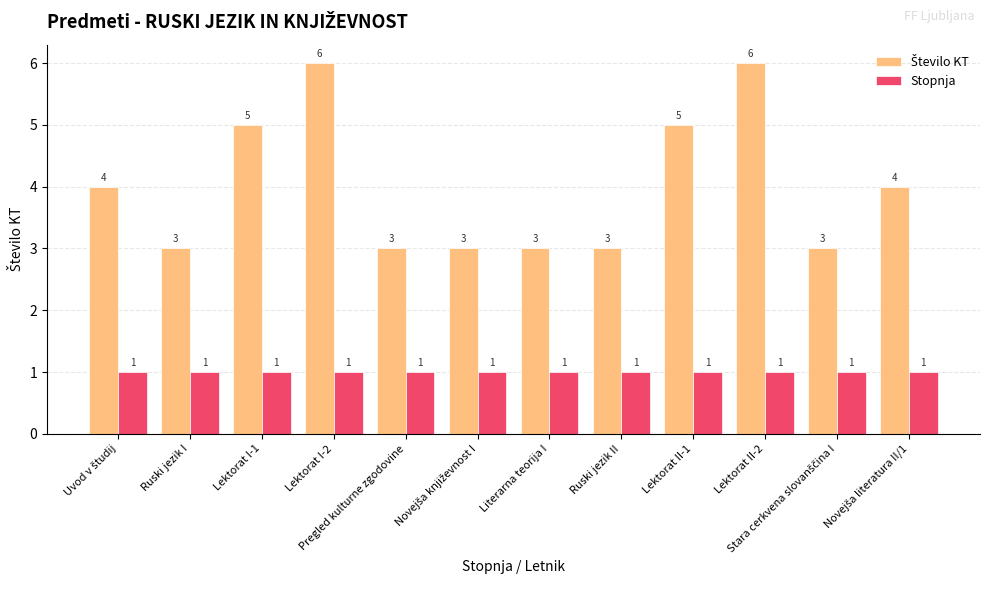

What is the spread (max minus min) of values at Ruski jezik I?

2